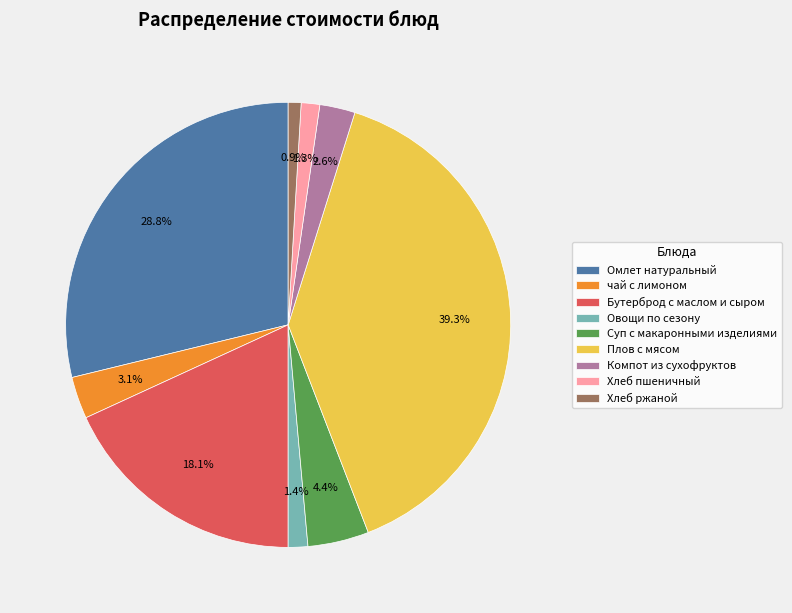

Is чай с лимоном the majority of the pie?

No